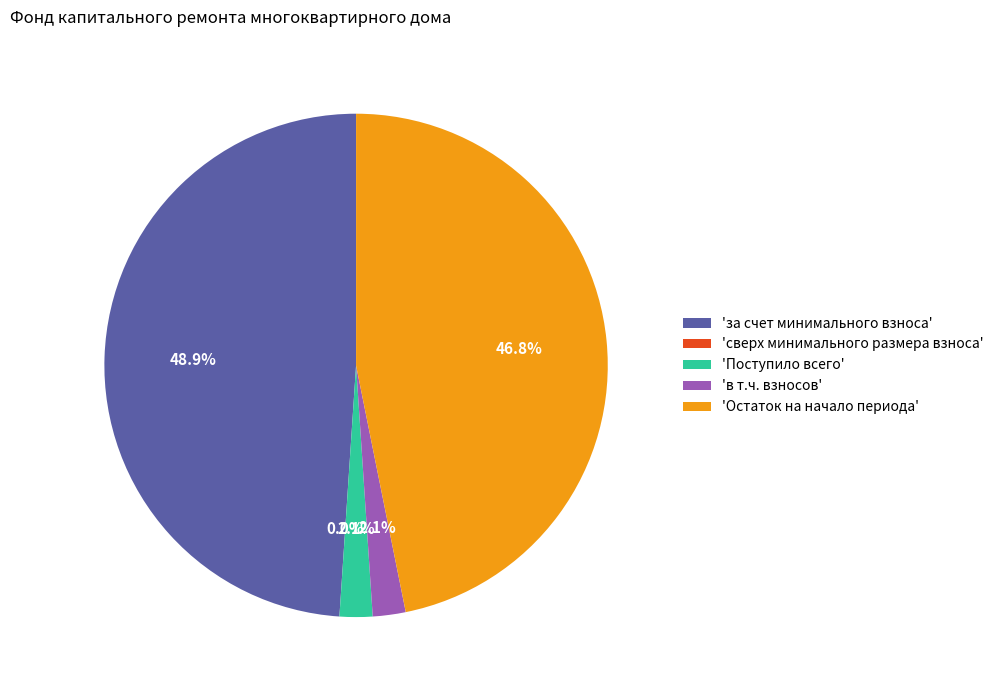

Which slice is the largest?

'за счет минимального взноса'